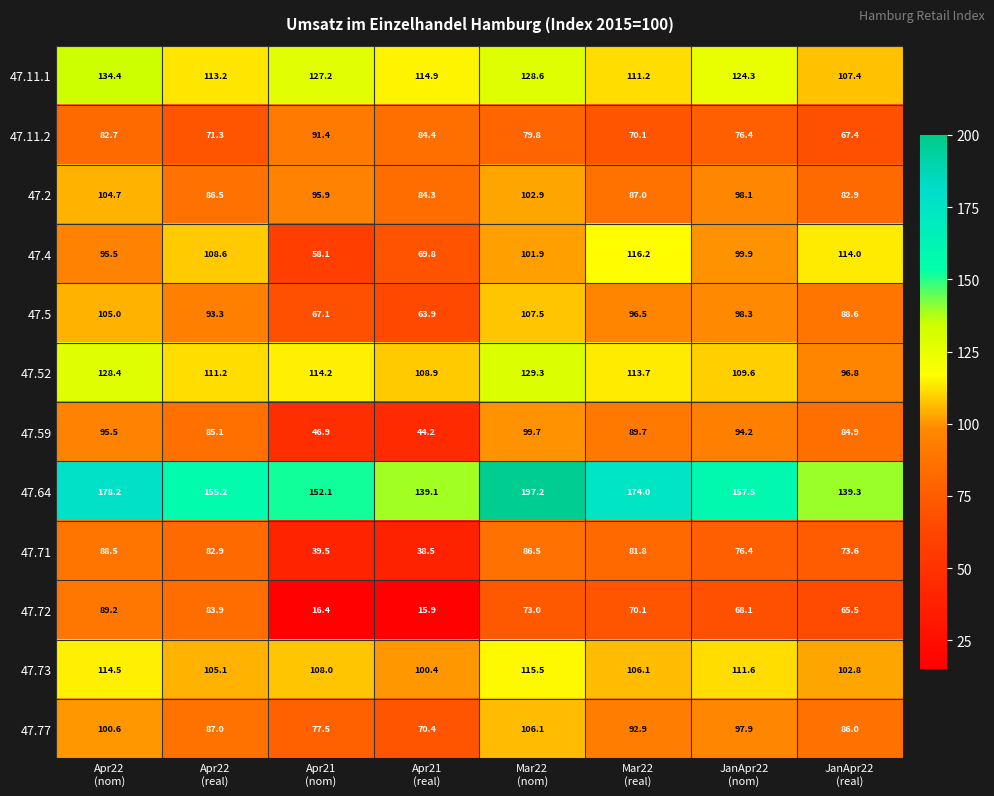

What is the smallest value displayed?

15.9